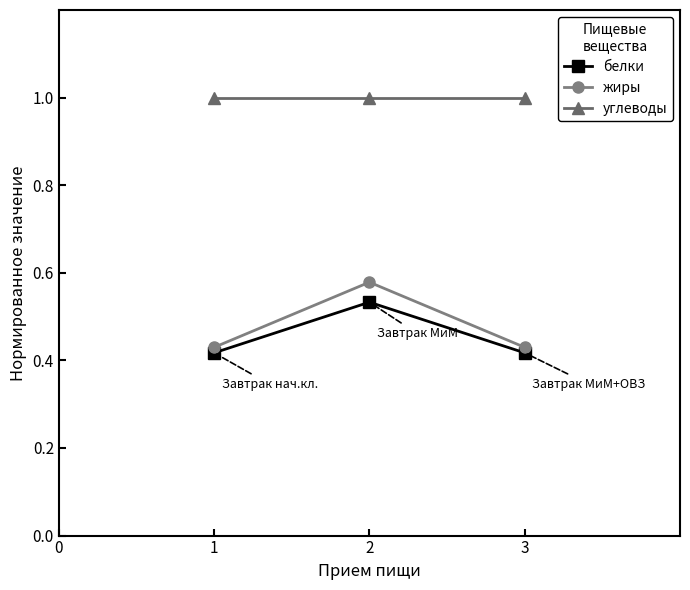

Which series has the largest total across all categories?

углеводы